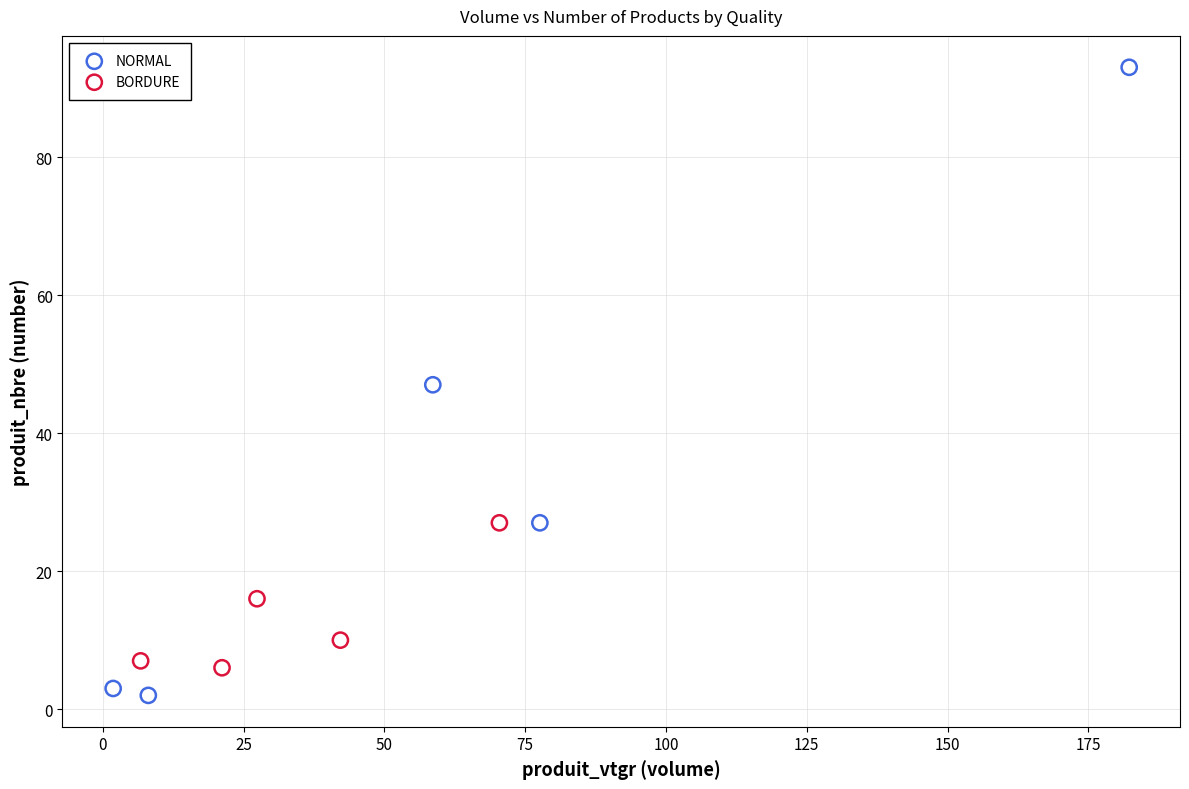

Which series contains the lowest Y value?

NORMAL